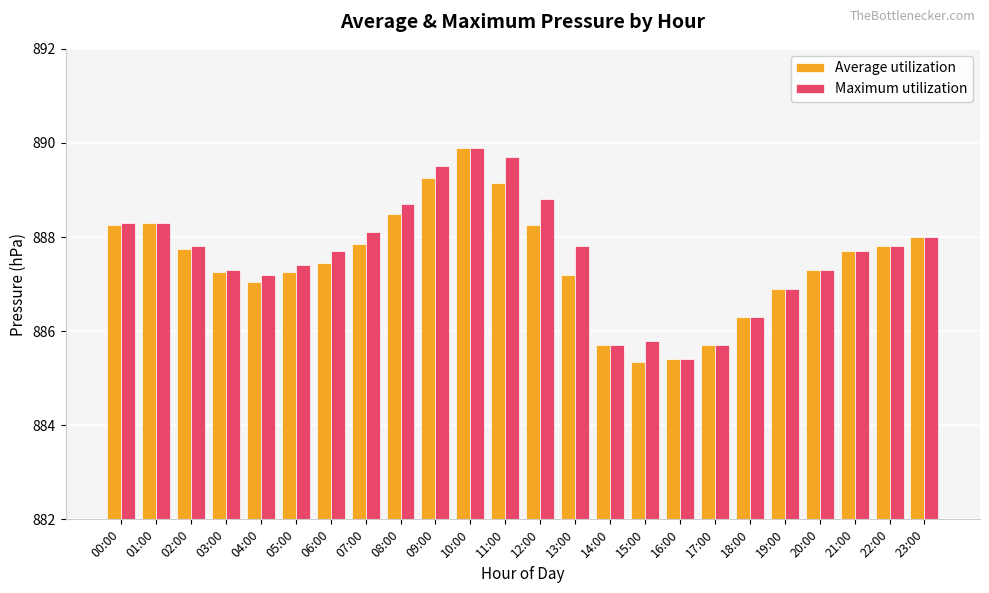

Is it true that Maximum utilization equals 888.1 at 07:00?

True